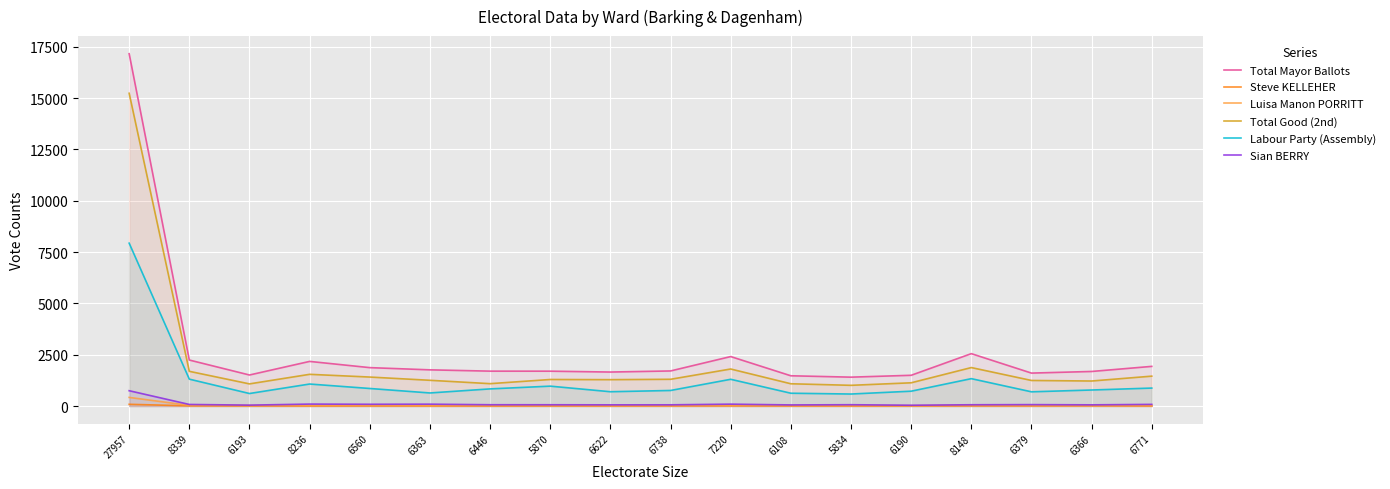

What is the total value across all series at 6771?

4373